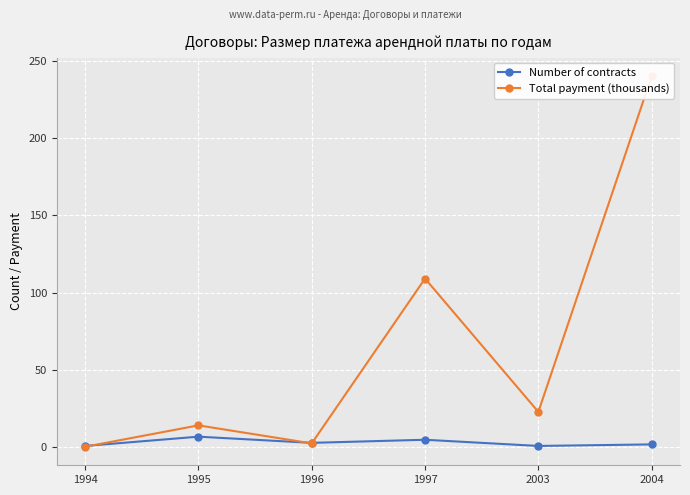

Rank the series at 1994 from highest to lowest value.

Number of contracts, Total payment (thousands)